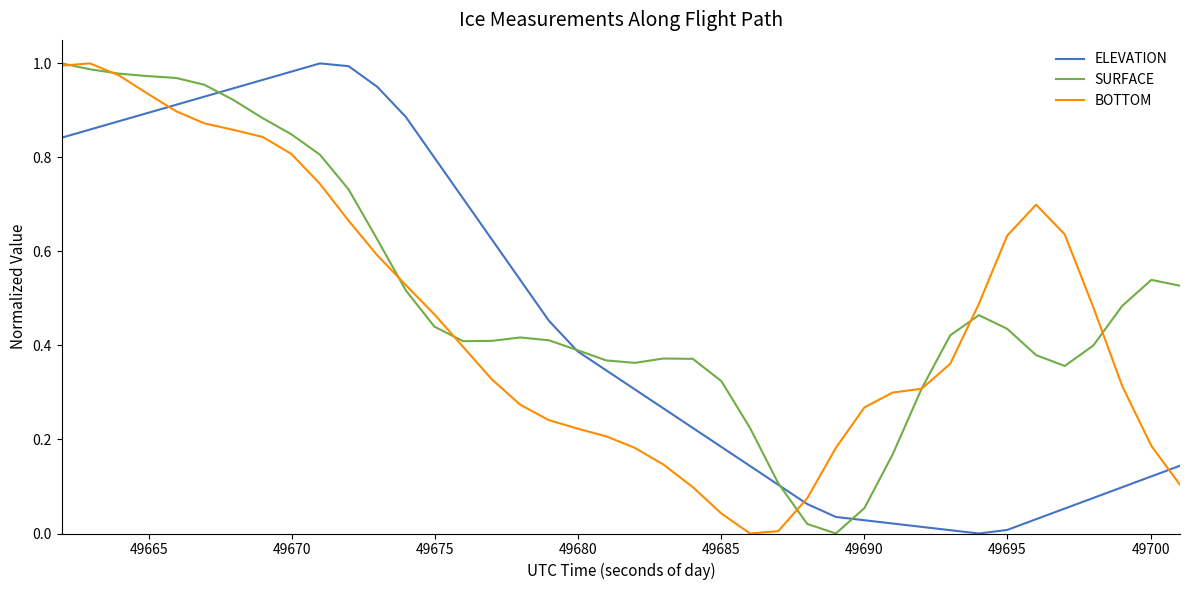

How many intersections are there between ELEVATION and BOTTOM?

3